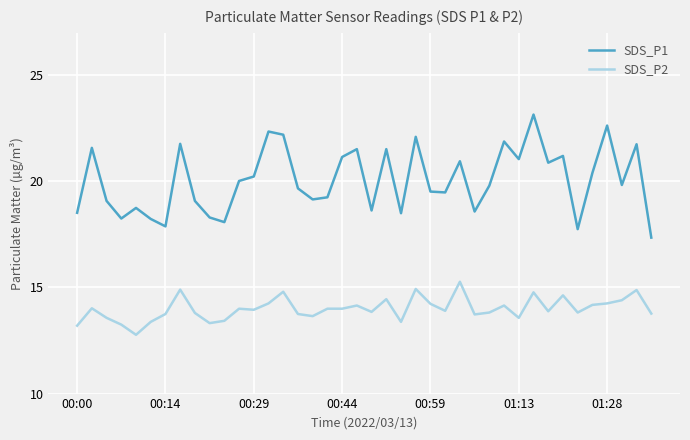

Rank the series by their average value, from lowest to highest.

SDS_P2, SDS_P1